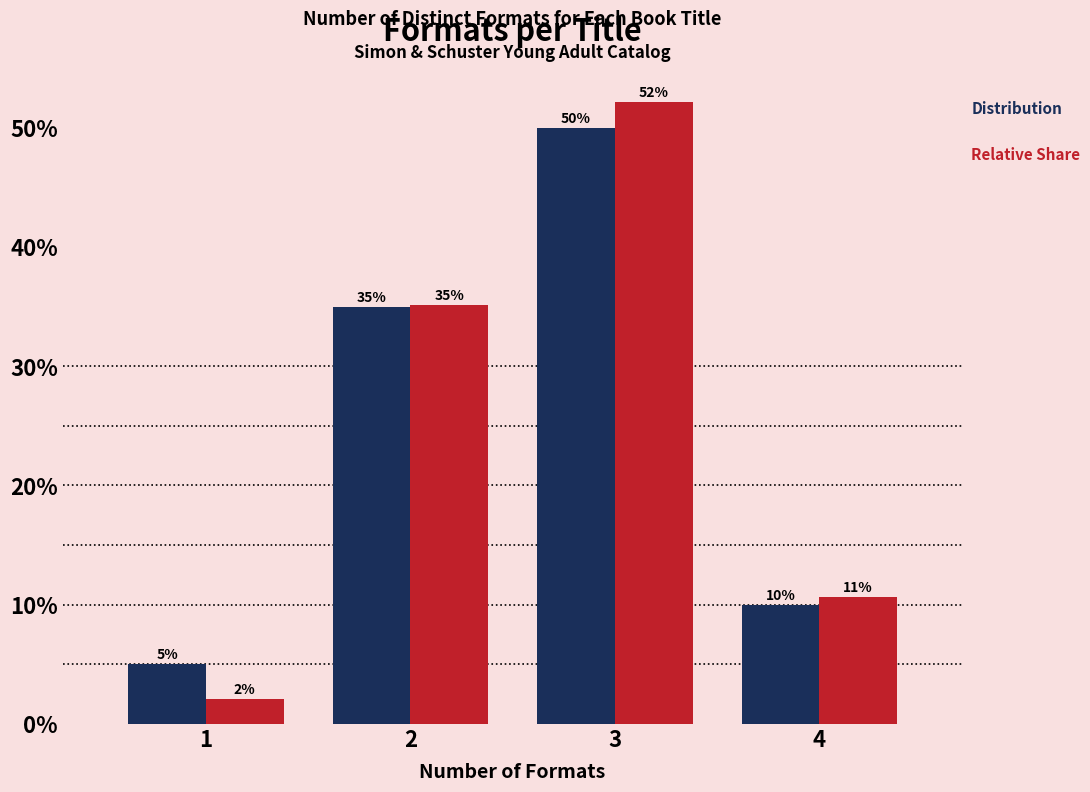

What is the greatest value displayed?

52.1